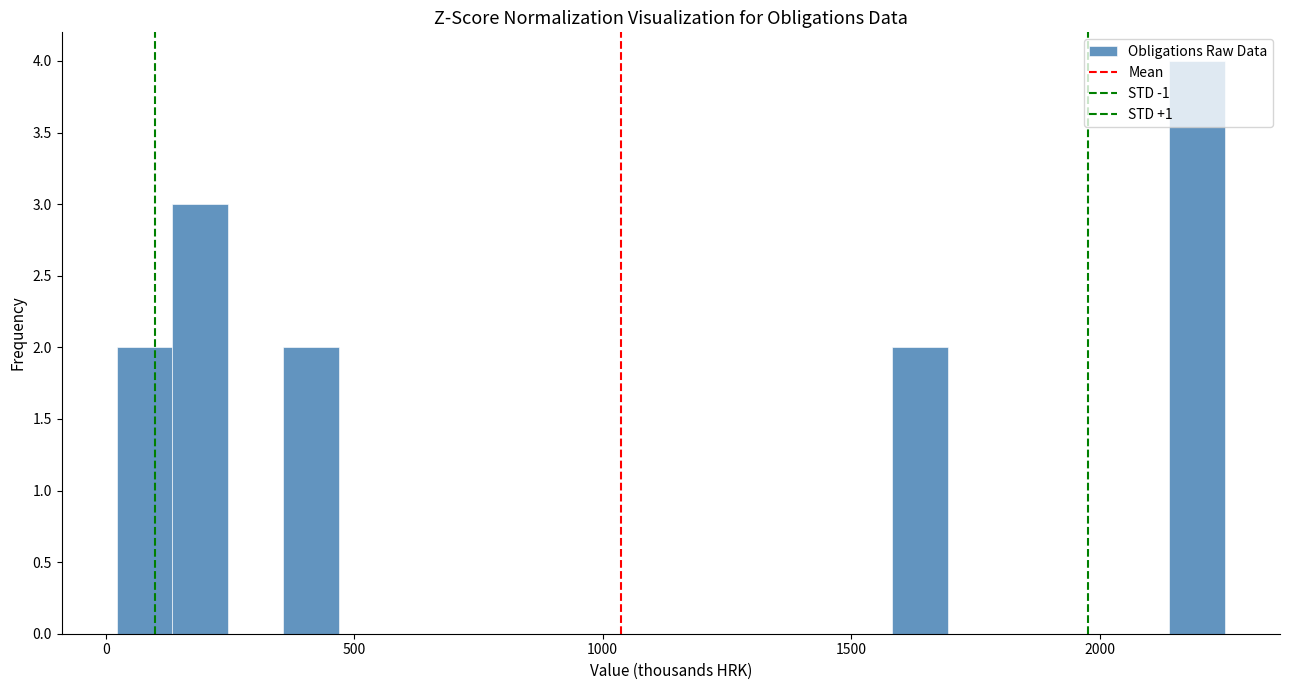

Around what value on the x-axis is the tallest bar? Give the approximate position of its centre, as read against the axis.

2200